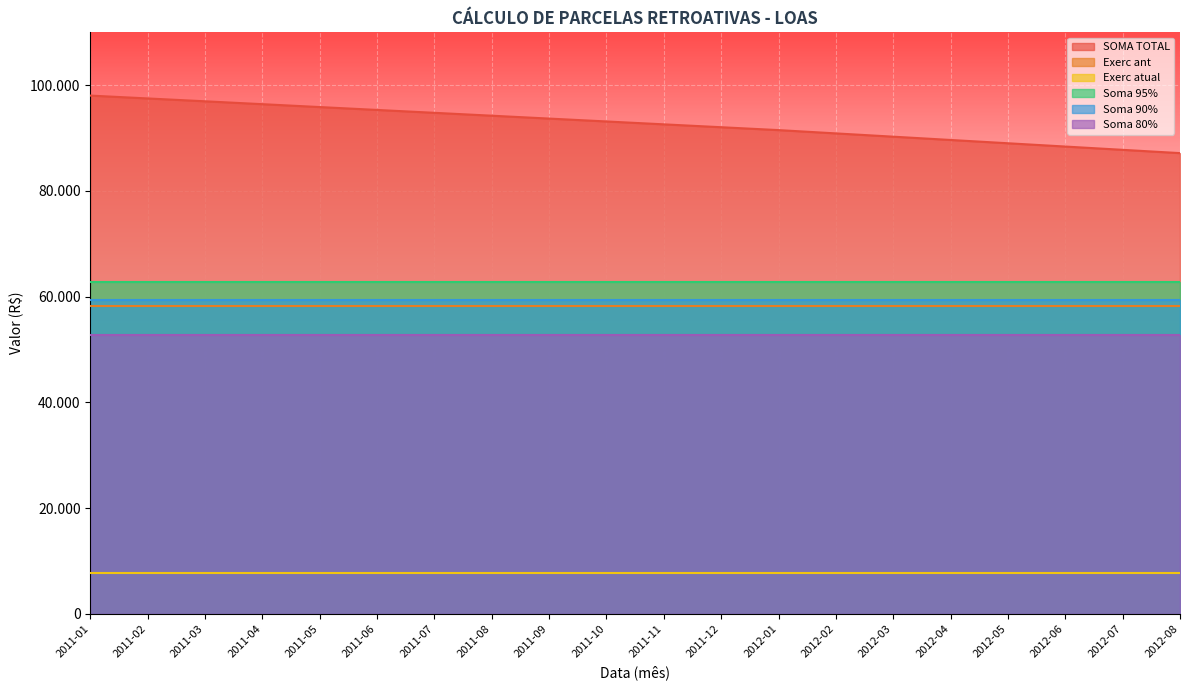

Where is Exerc atual nearest to the value 7700?

2011-01